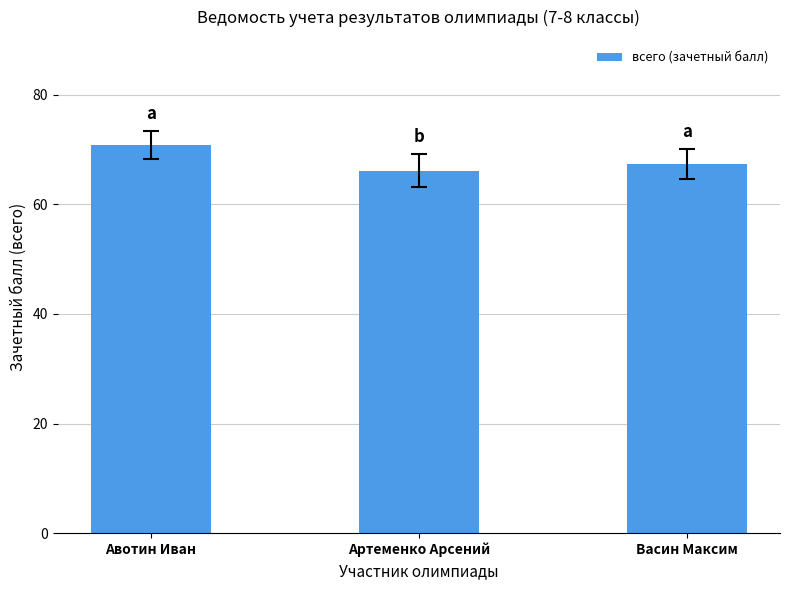

Which category has the lowest value across all series?

Артеменко Арсений